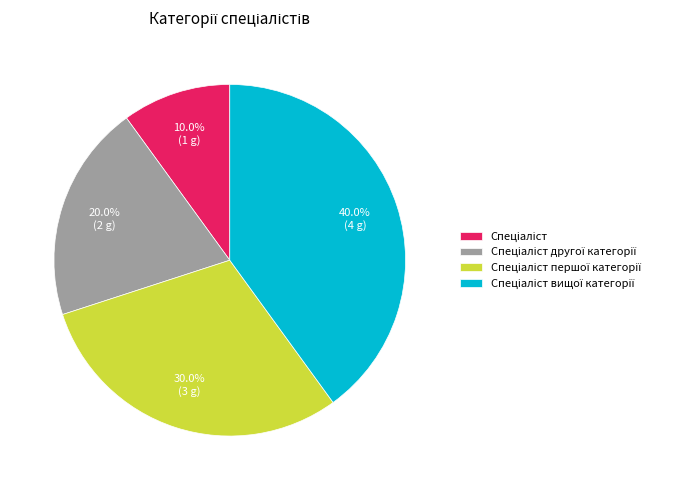

How many slices are in this pie chart?

4